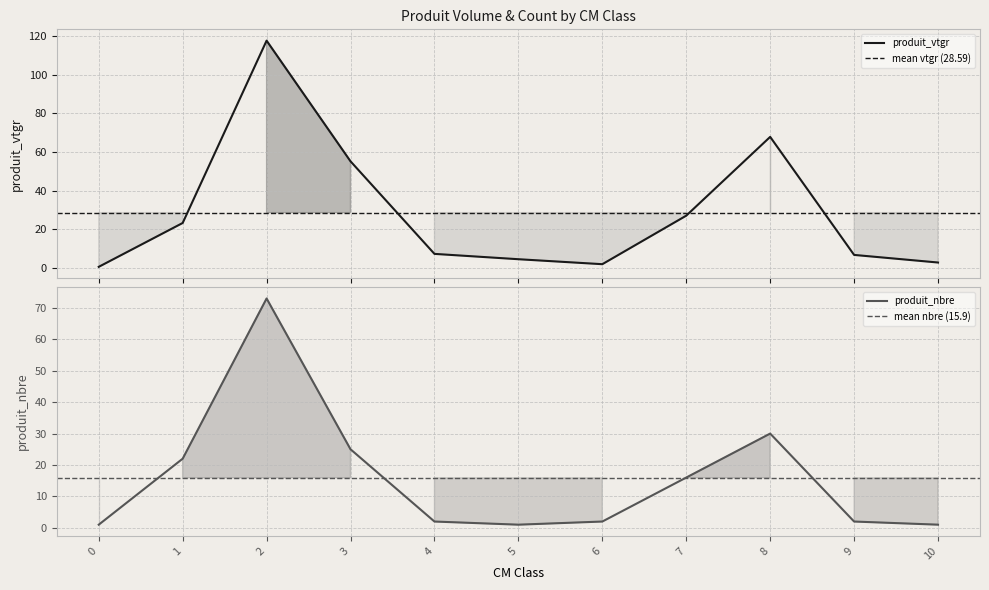

What is the highest value of the produit_vtgr series?

117.6